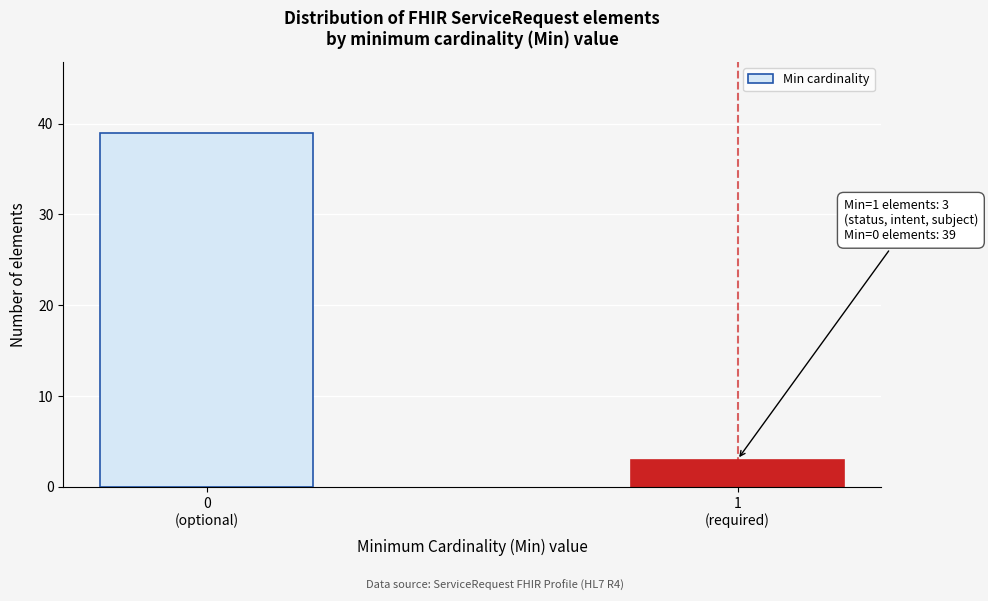

Reading left to right, list all the values displayed in this chart.

39	3